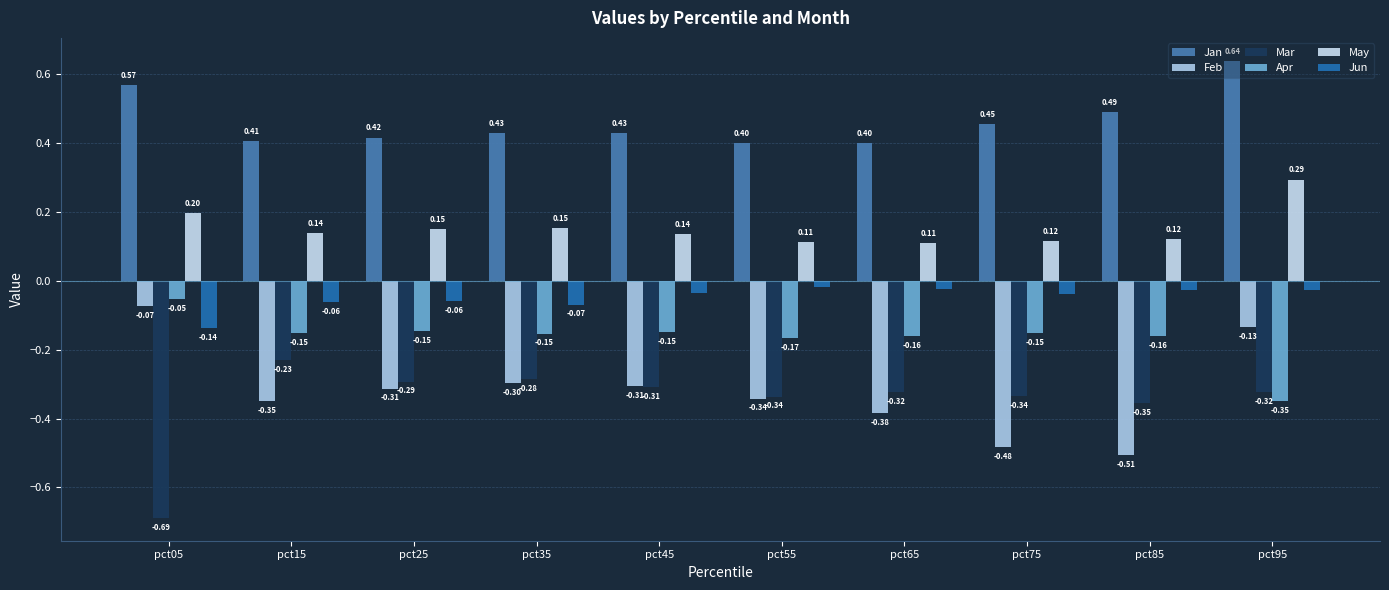

Which category has the lowest value in the Feb series?

pct85